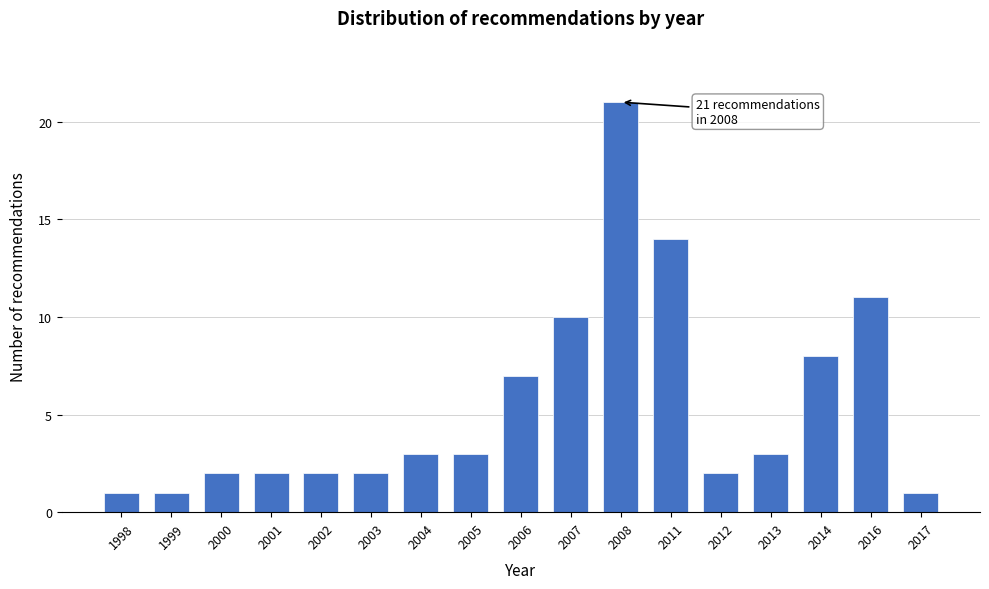

Reading left to right, what are all the values shown in this chart?

1	1	2	2	2	2	3	3	7	10	21	14	2	3	8	11	1